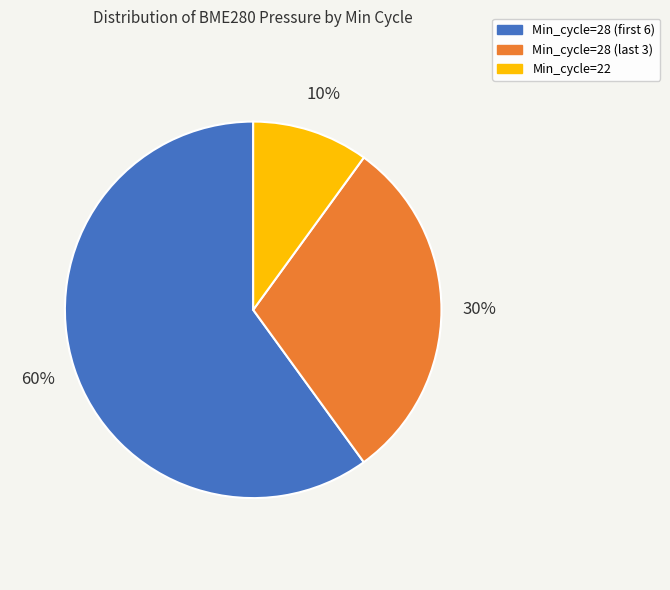

Is there any slice that represents more than half of the pie?

Yes